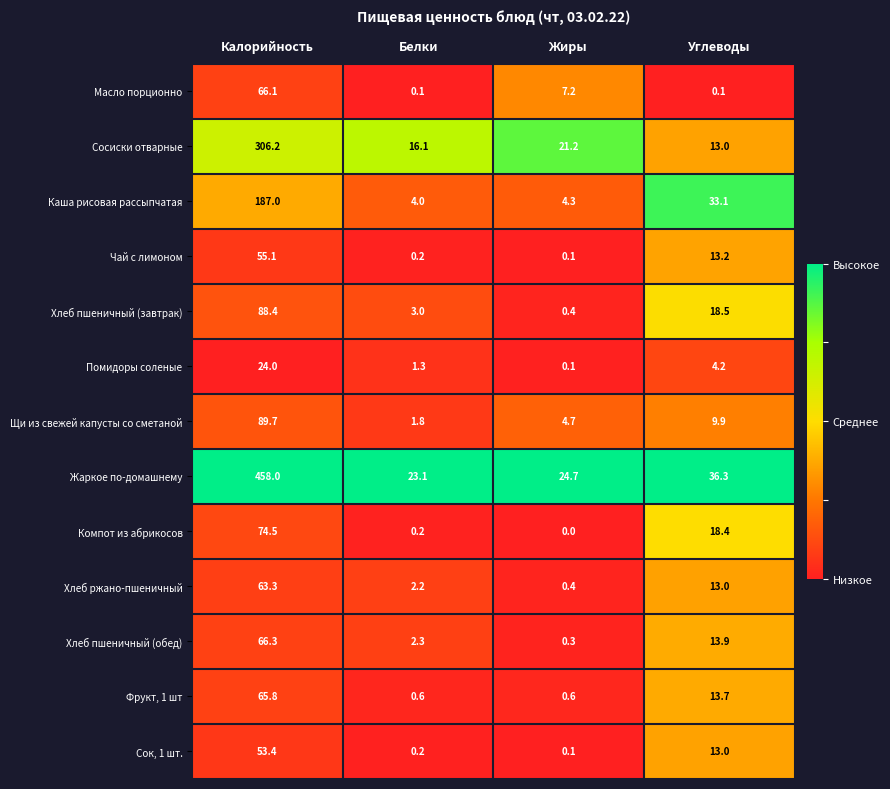

At which category does the chart reach its minimum across all series?

Жиры